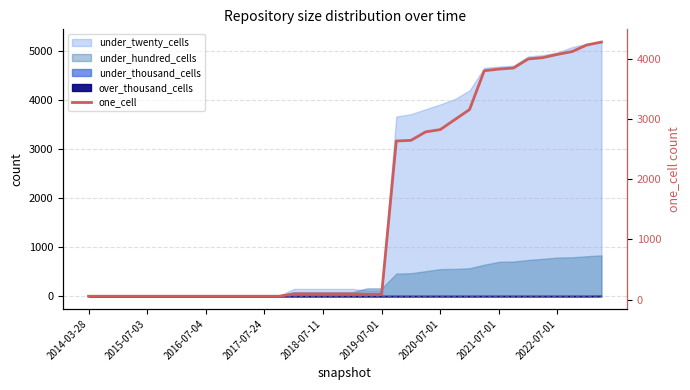

Reading left to right, extract all data points from this chart.

55	55	55	55	55	55	55	55	55	55	55	55	55	55	94	94	94	94	94	87	87	2633	2643	2784	2822	2989	3155	3799	3827	3845	3995	4017	4071	4118	4227	4276